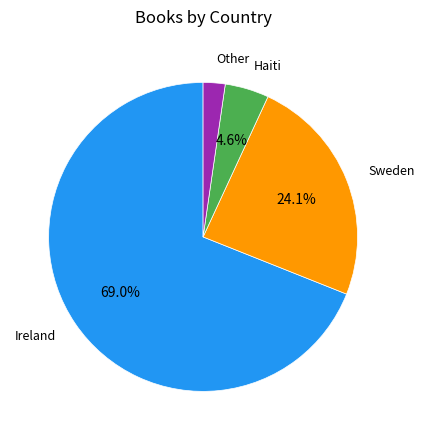

Is there any slice that represents more than half of the pie?

Yes